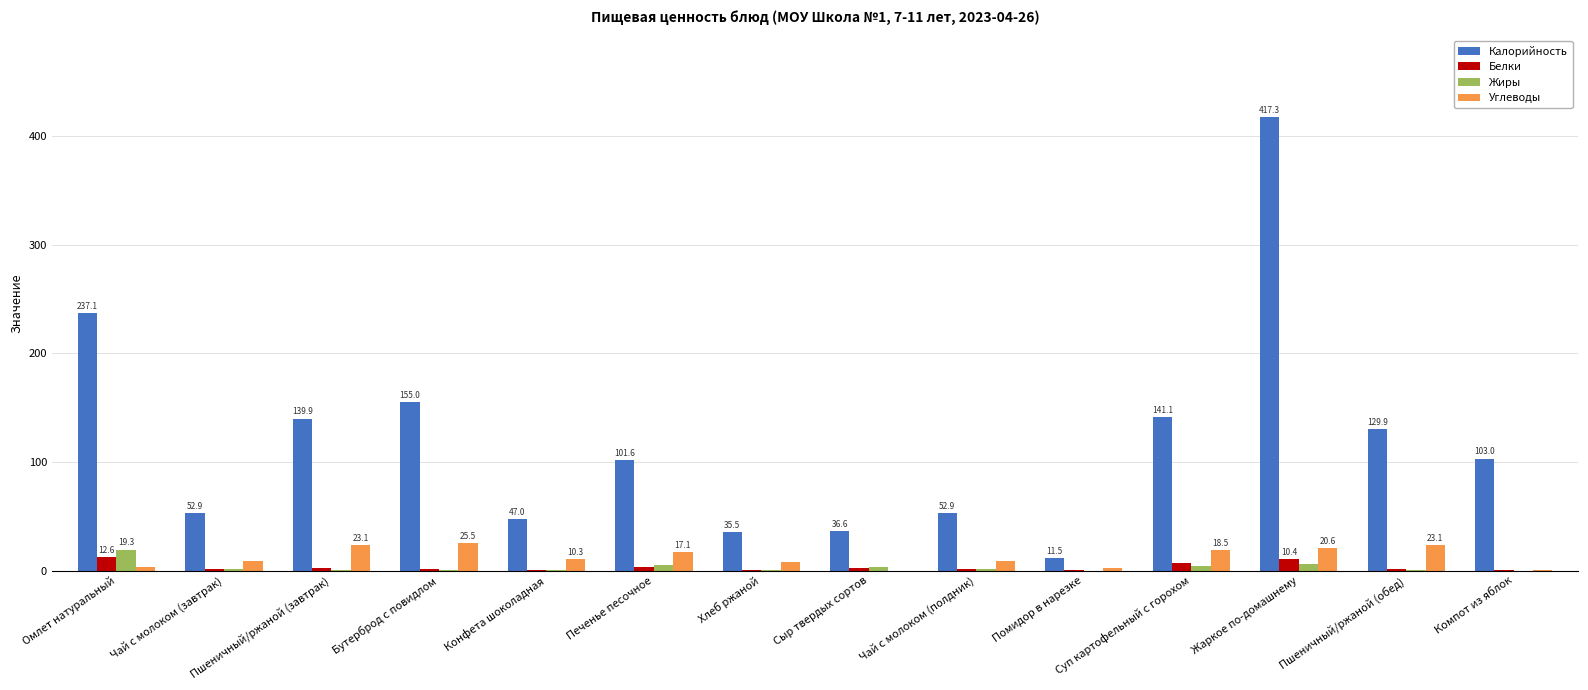

Read the Калорийность value at Чай с молоком (завтрак).

52.9